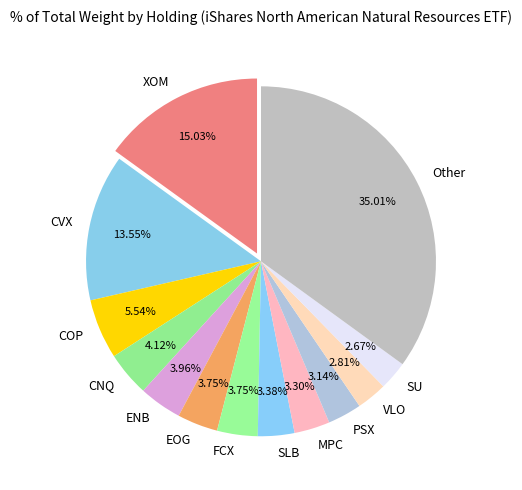

What is the ratio of the value at EOG to the value at FCX?

1.0